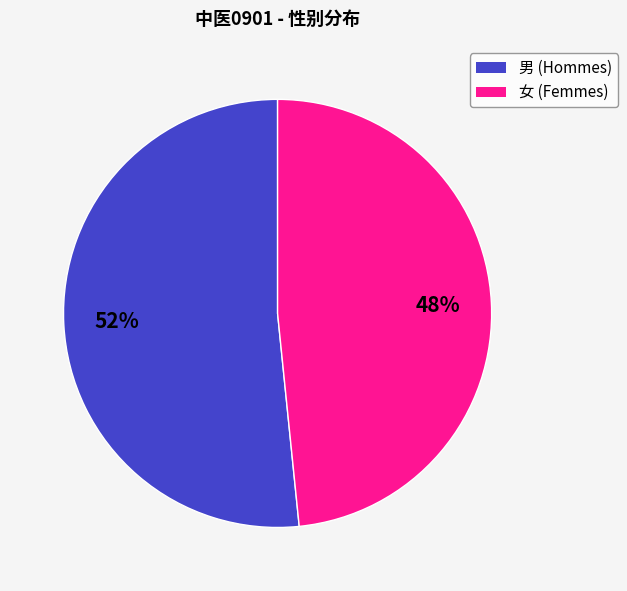

To the nearest percent, what is the combined percentage of 男 and 女?

100%